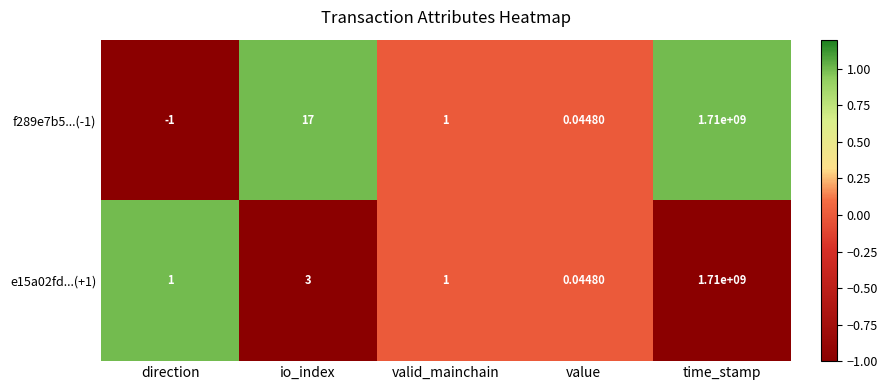

Where is e15a02fd...(+1) nearest to the value 855000000?

io_index